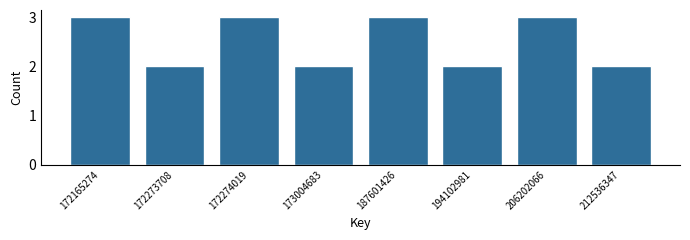

Reading right to left, extract all data points from this chart.

2	3	2	3	2	3	2	3